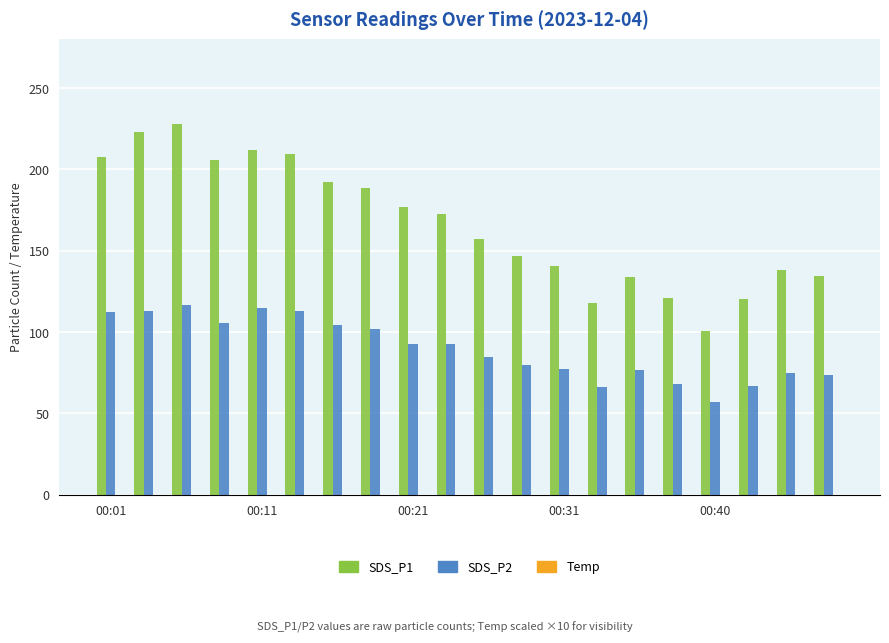

At how many categories does at least one series exceed 219?

2